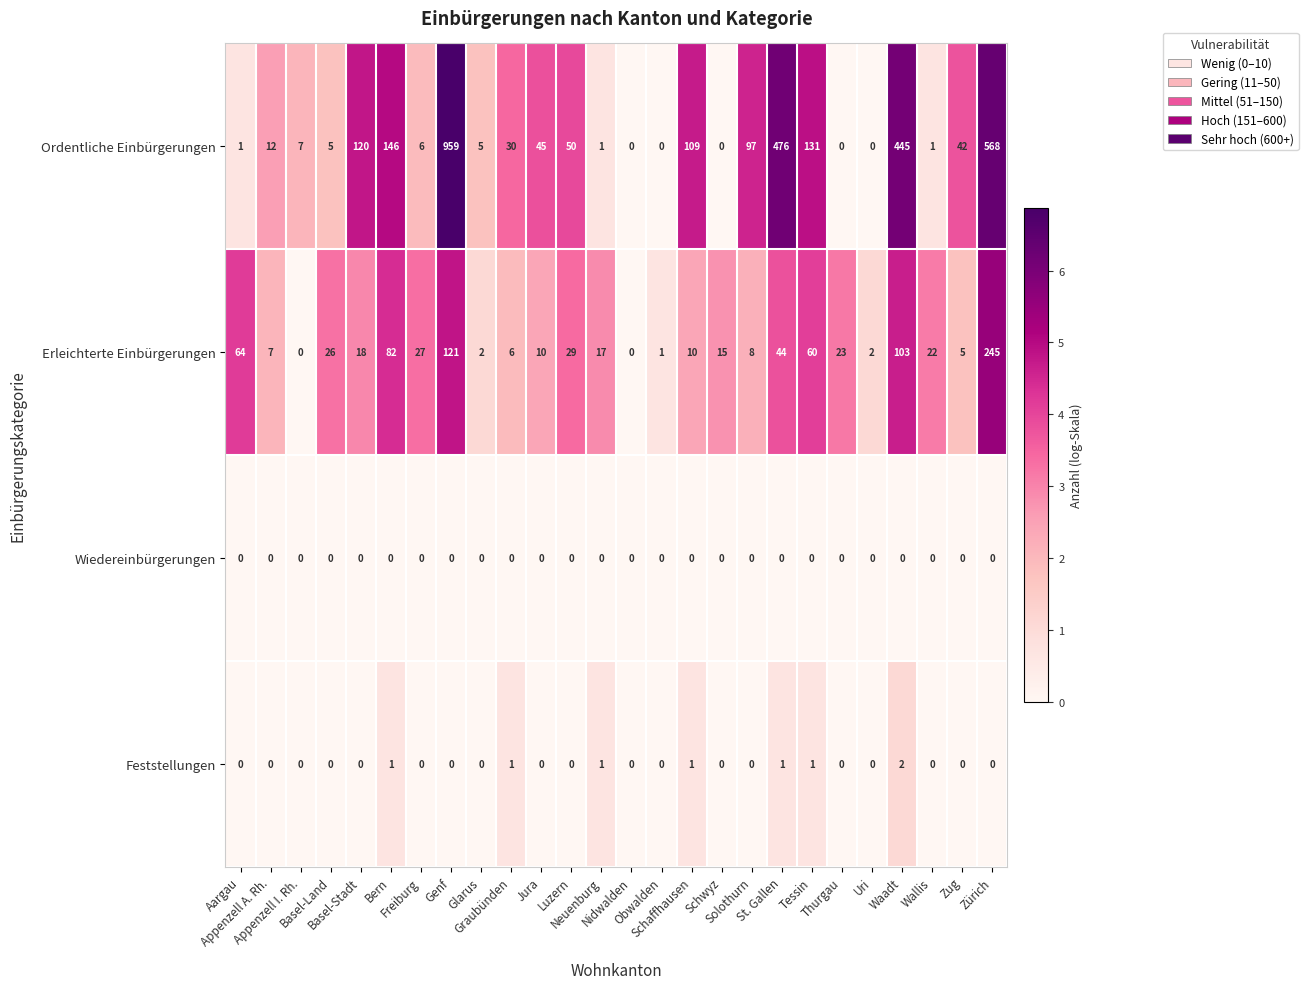

What is the difference between the maximum and minimum values in the Erleichterte Einbürgerungen series?

245